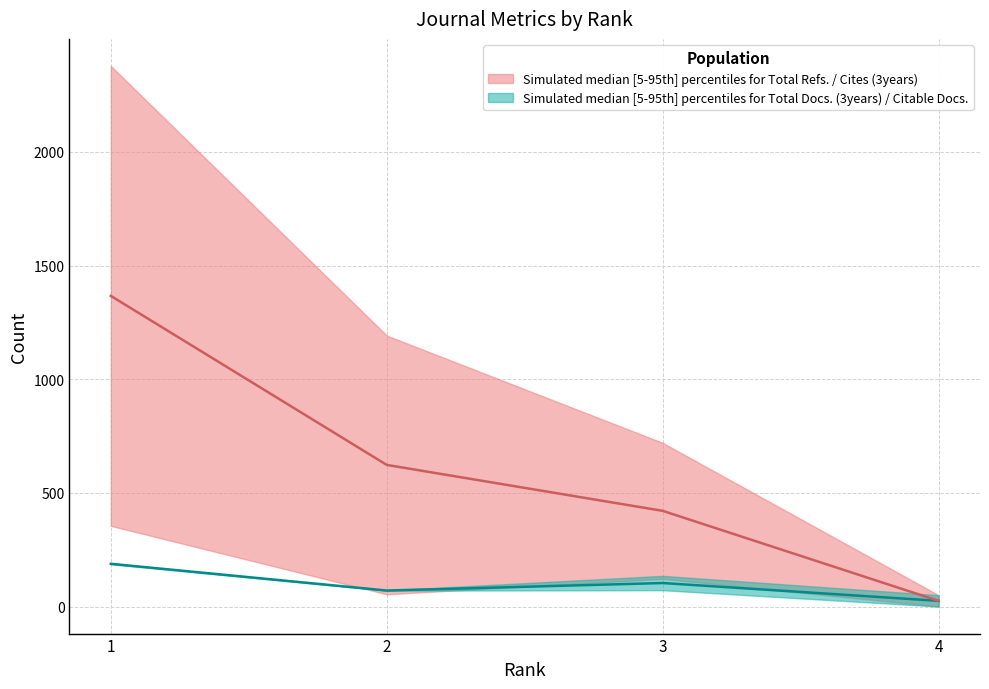

Does the chart display data point markers on the line(s)?

No